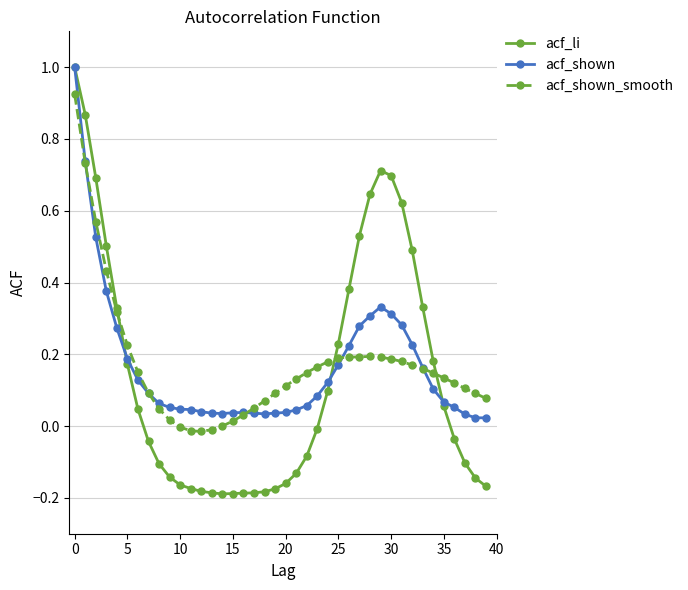

Which series has the widest spread of values?

acf_li